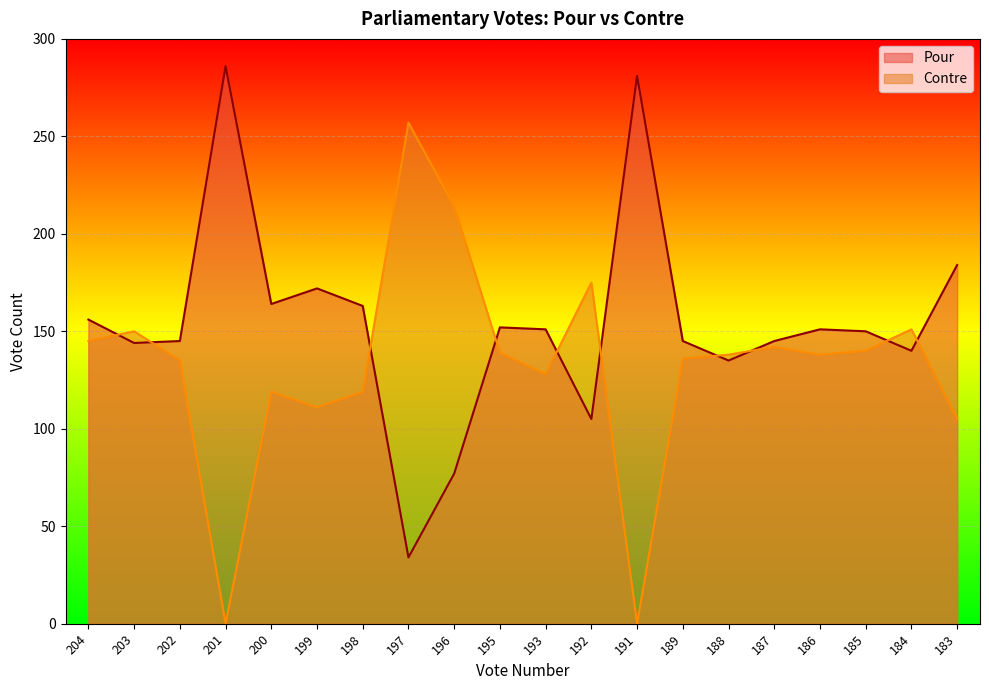

How many times do Contre and Pour cross each other?

10